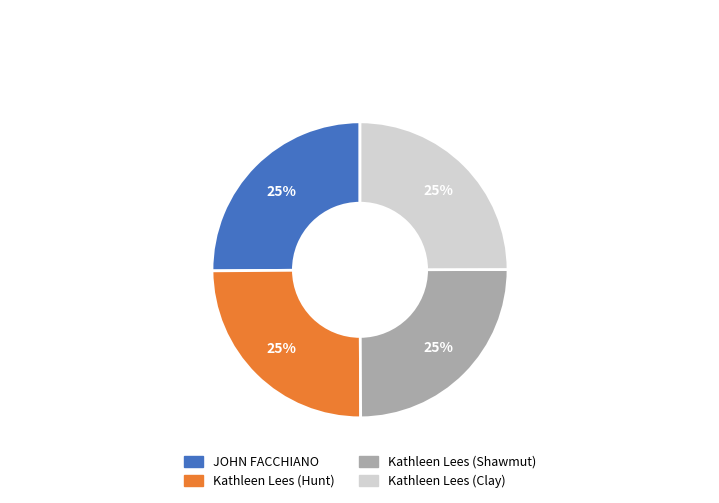

What is the ratio of the value at Kathleen Lees (Clay) to the value at Kathleen Lees (Shawmut)?

1.0